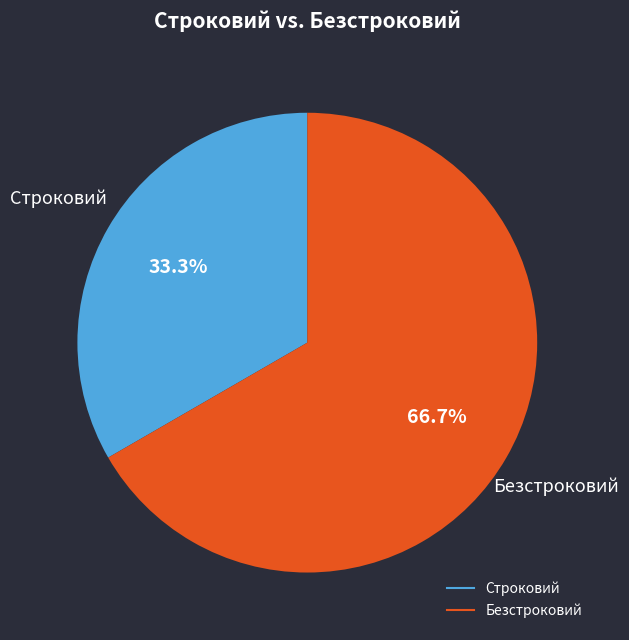

Combined, do Строковий and Безстроковий account for over 50%?

Yes